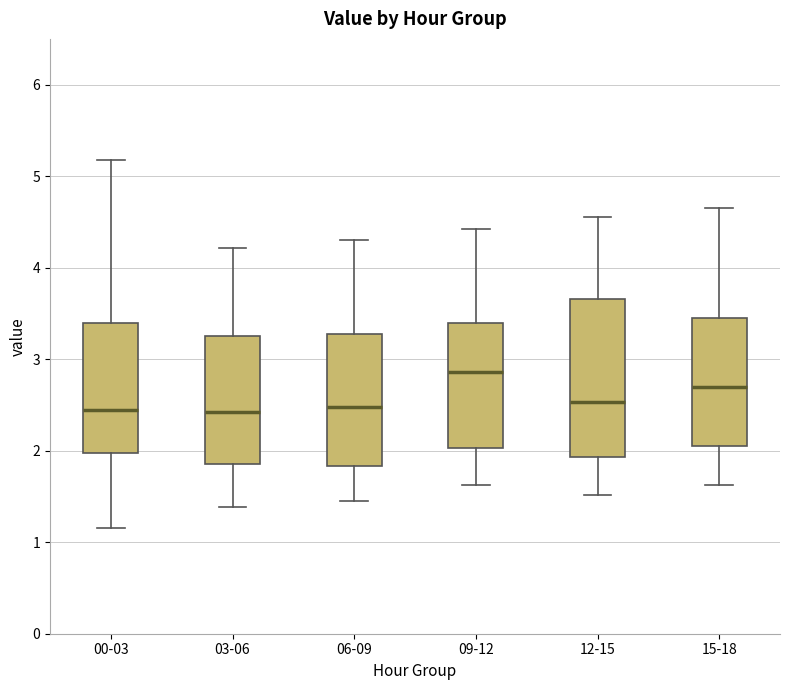

Which box's median line is the highest?

09-12